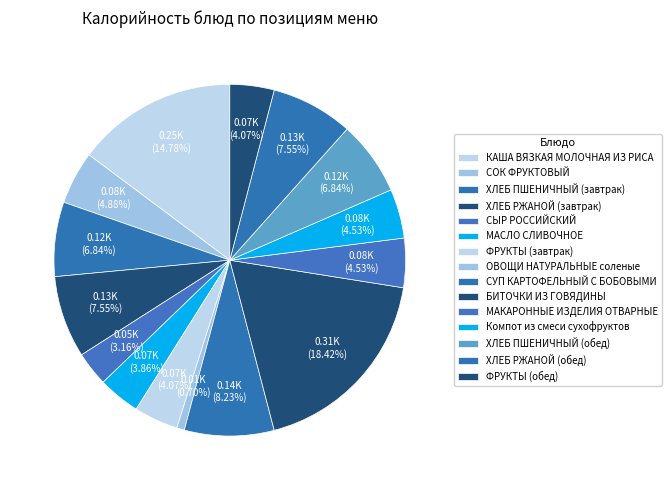

How many slices are in this pie chart?

15